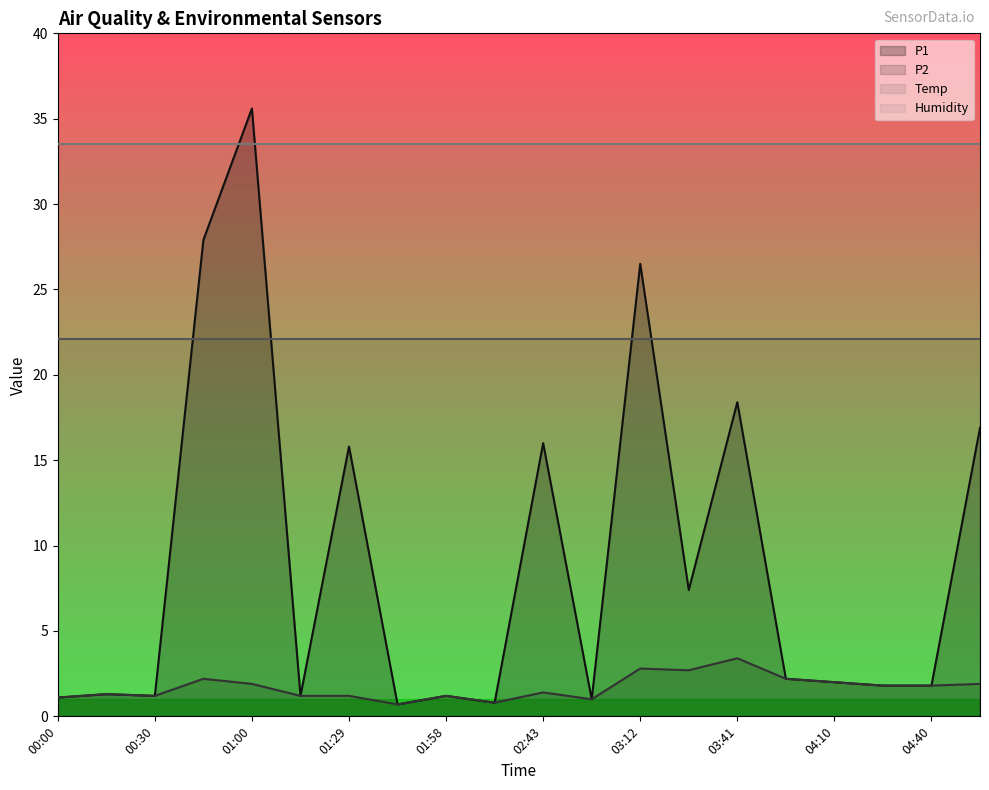

Between 04:10 and 00:15, which is larger?

04:10